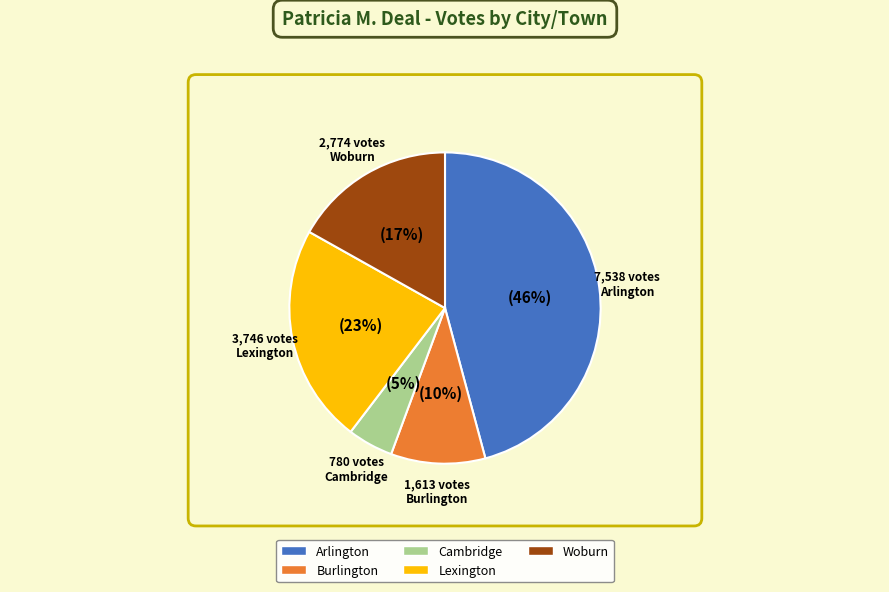

What is the change in value from Cambridge to Woburn?

+1994